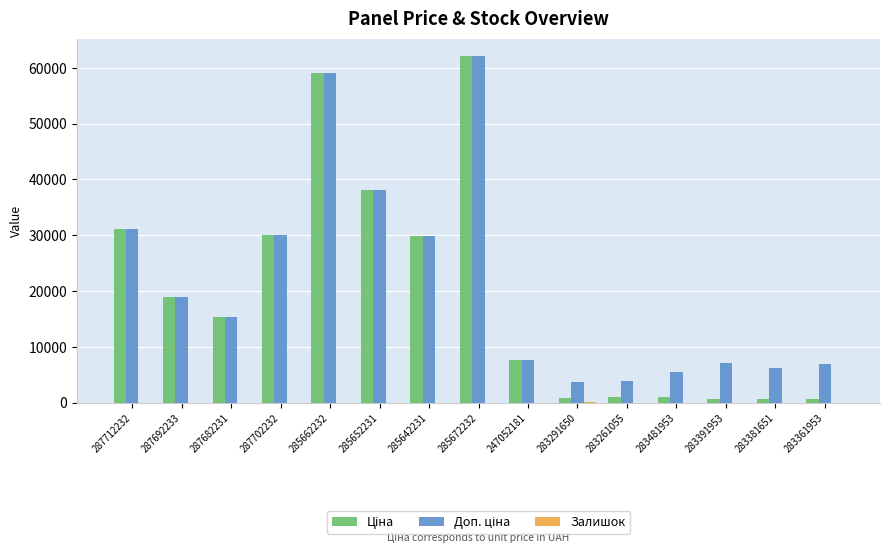

Which label corresponds to the largest value in the chart?

285672232